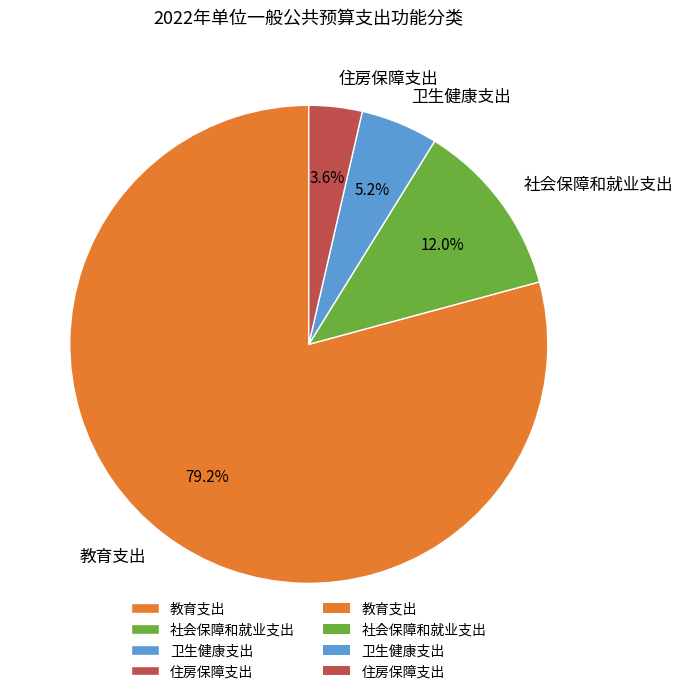

Rank the categories by value from highest to lowest.

教育支出, 社会保障和就业支出, 卫生健康支出, 住房保障支出